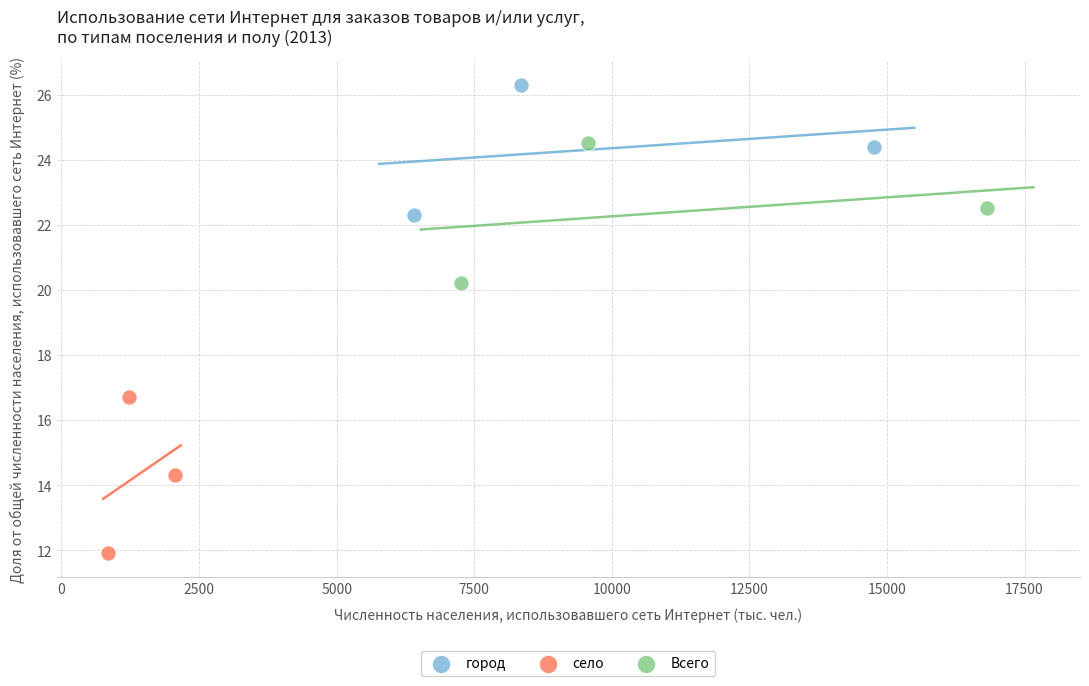

Which series contains the lowest Y value?

село